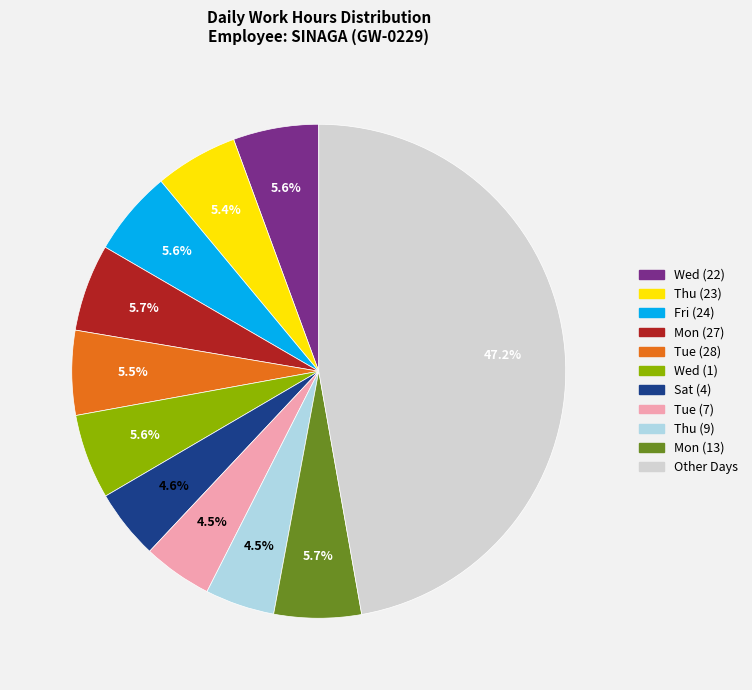

Is there a majority slice in this chart?

No